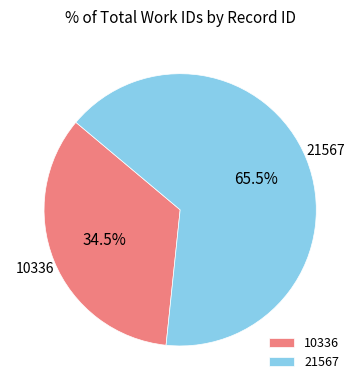

True or false: 21567 accounts for 55% of the total.

False